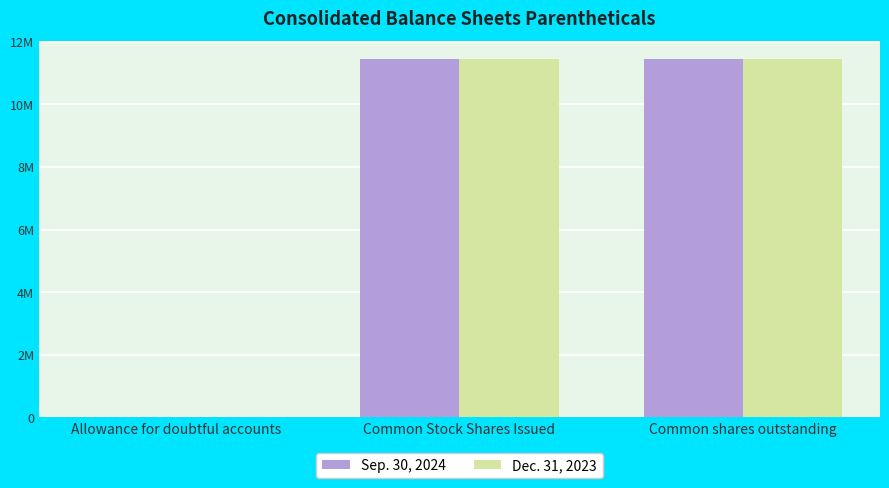

What is the difference between the maximum and minimum values in the Sep. 30, 2024 series?

11437601